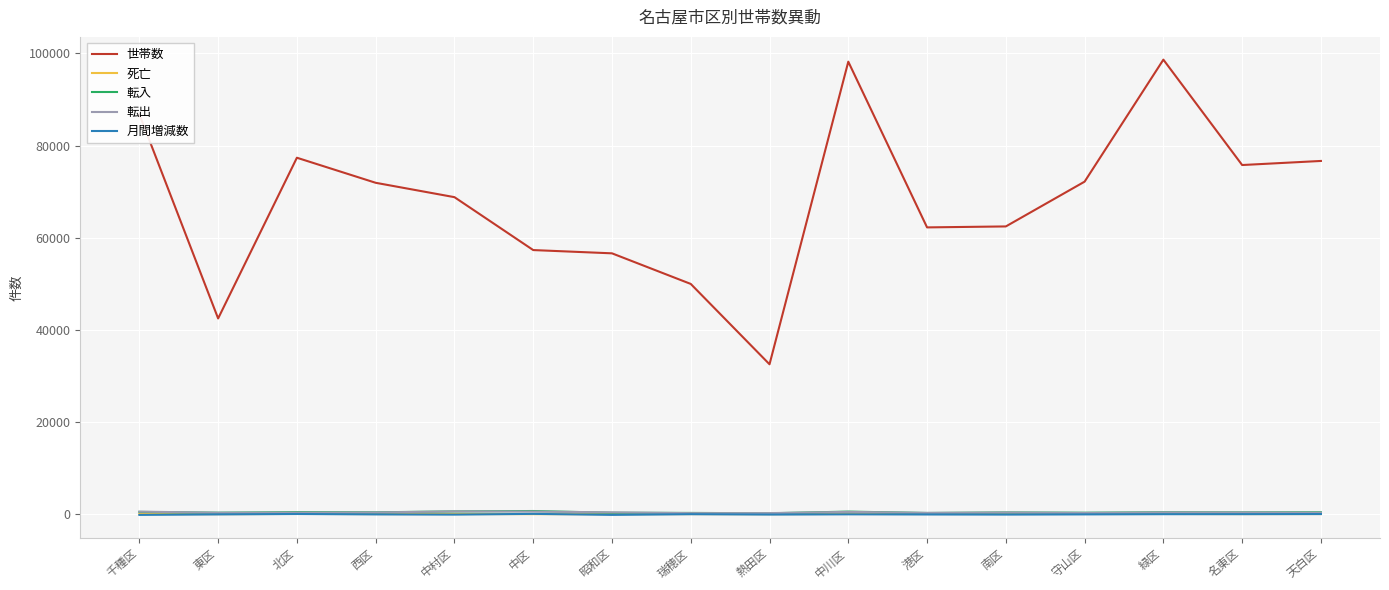

What is the sum of all 転出 values?

6404